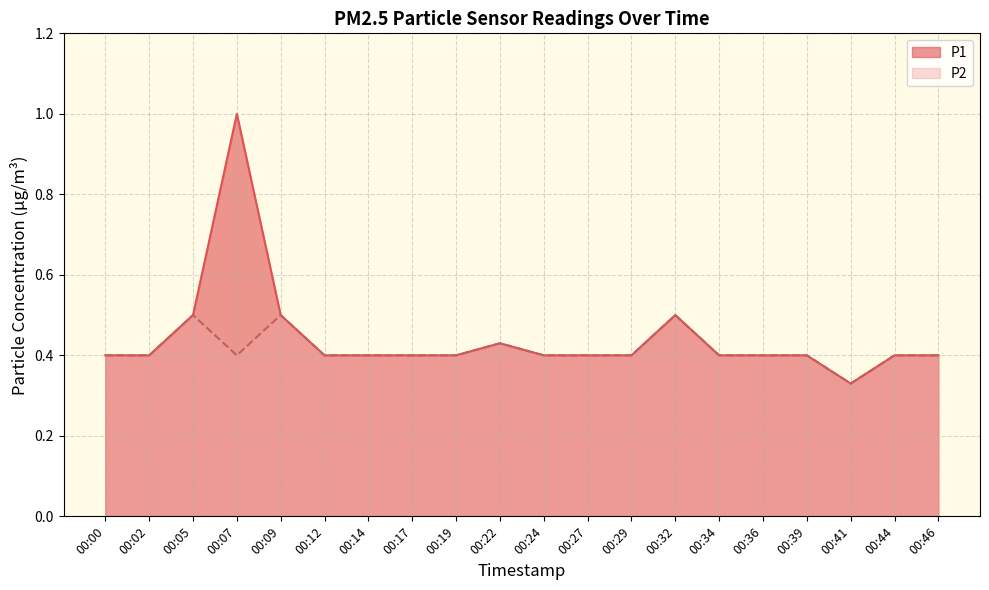

What are all the series names shown in the legend?

P1, P2